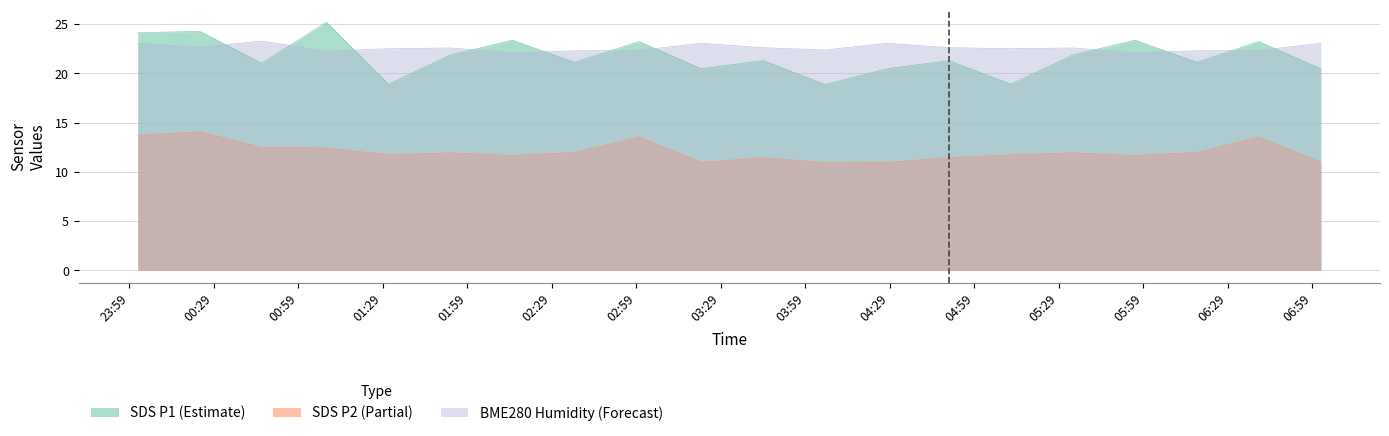

What is the difference between the second highest and minimum values in the BME280_humidity series?

1.0